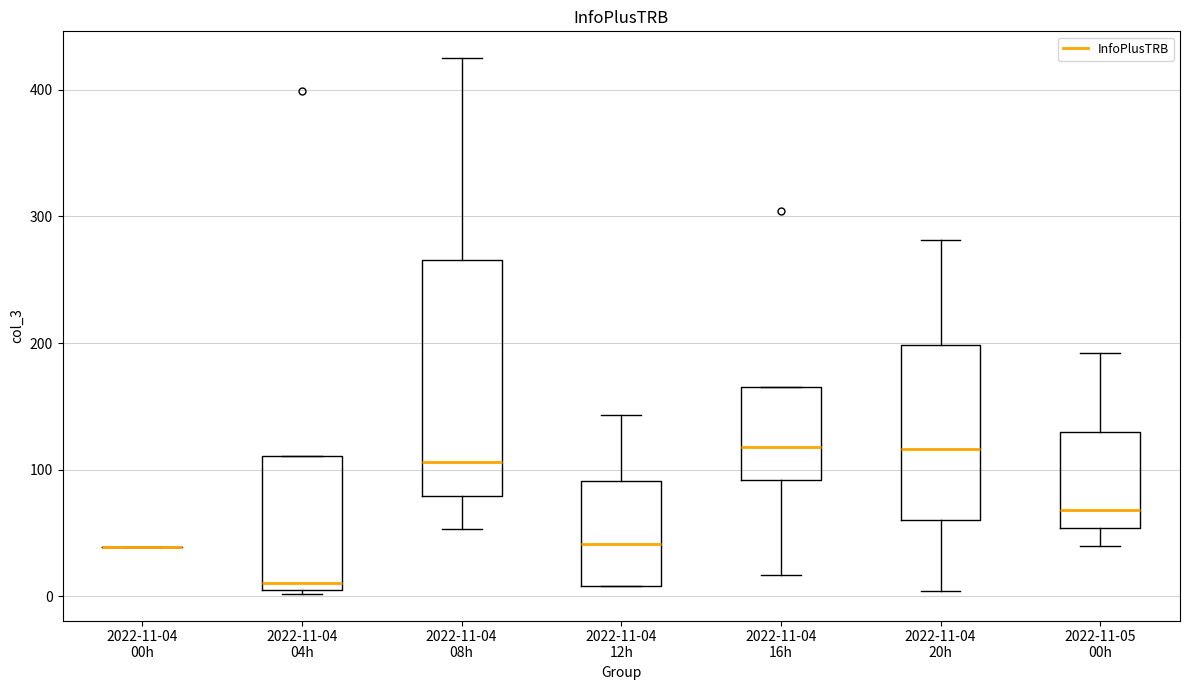

Reading left to right, read every box against the y-axis: the position of its median line, the range the box covers, and the ends of its whiskers. The values are not printed on the chart, so give them approximately, as read against the axis.

2022-11-04 00h: box collapsed to a line at 40, whiskers 40 to 40
2022-11-04 04h: median 10 (just above the box's lower edge), box 10 to 110, whiskers 0 to 110
2022-11-04 08h: median 110, box 80 to 270, whiskers 50 to 430
2022-11-04 12h: median 40, box 10 to 90, whiskers 10 to 140
2022-11-04 16h: median 120, box 90 to 170, whiskers 20 to 170
2022-11-04 20h: median 120, box 60 to 200, whiskers 0 to 280
2022-11-05 00h: median 70, box 50 to 130, whiskers 40 to 190